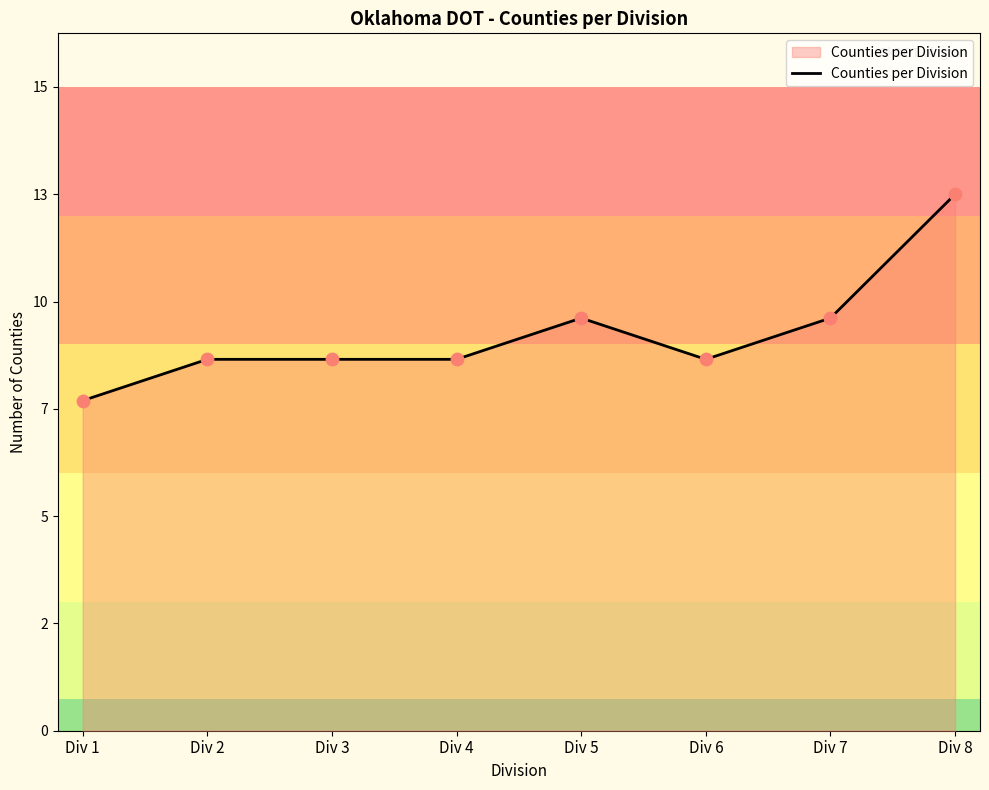

What is the change in value from Div 6 to Div 7?

+1